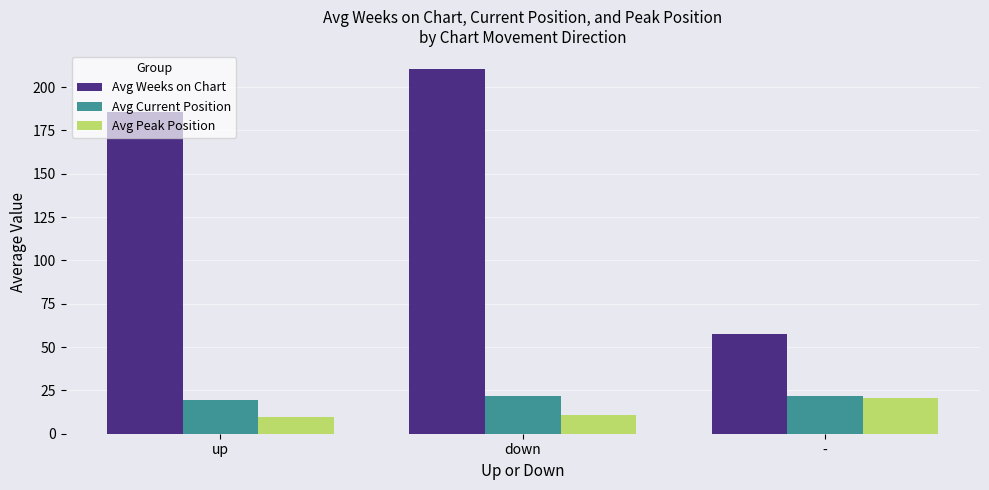

What is the difference between the highest and lowest values at -?

37.0